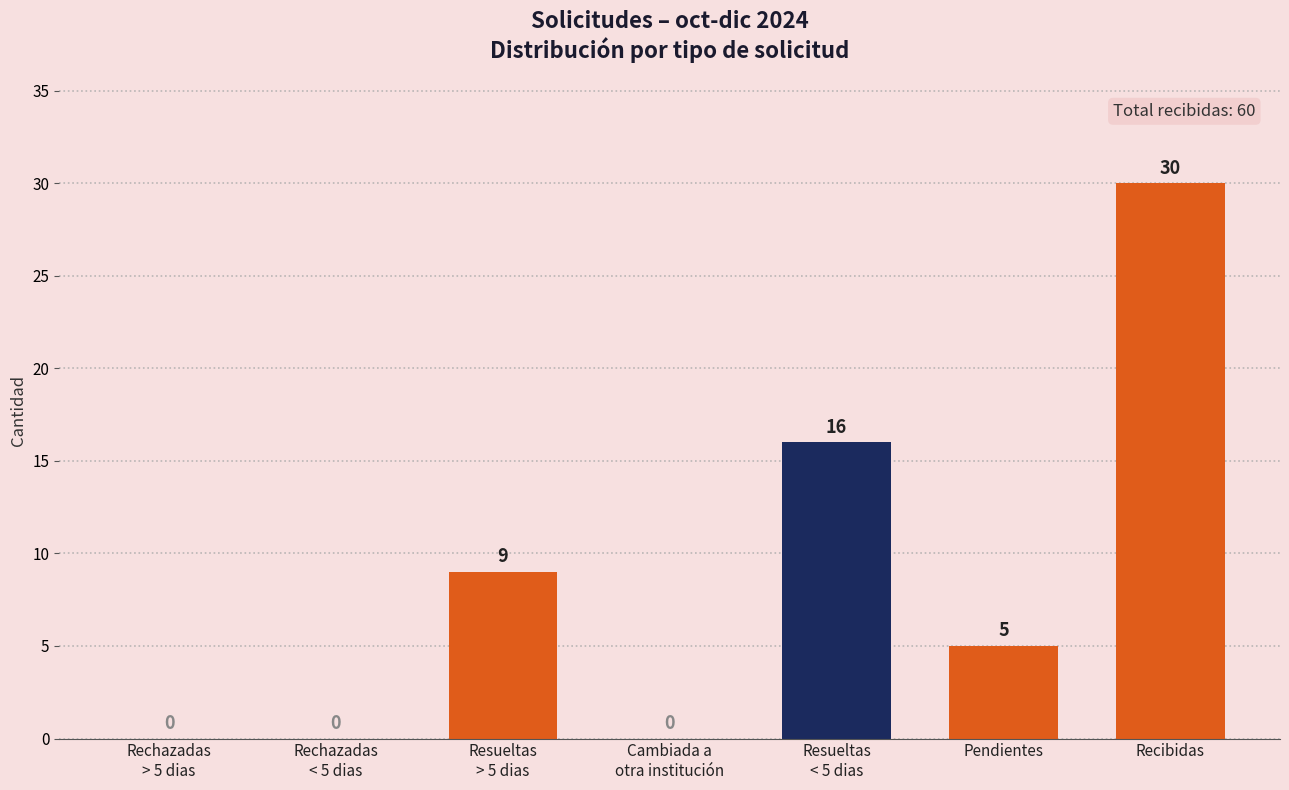

Reading right to left, transcribe all the data shown in this chart.

Recibidas=30	Pendientes=5	Resueltas
< 5 dias=16	Cambiada a
otra institución=0	Resueltas
> 5 dias=9	Rechazadas
< 5 dias=0	Rechazadas
> 5 dias=0